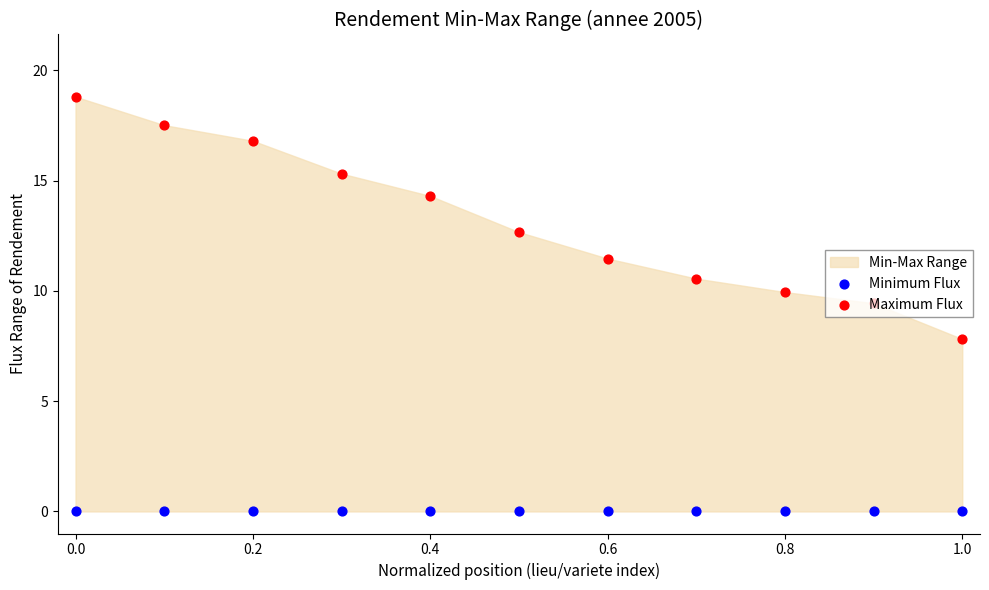

Which series has the largest total across all categories?

Maximum Flux